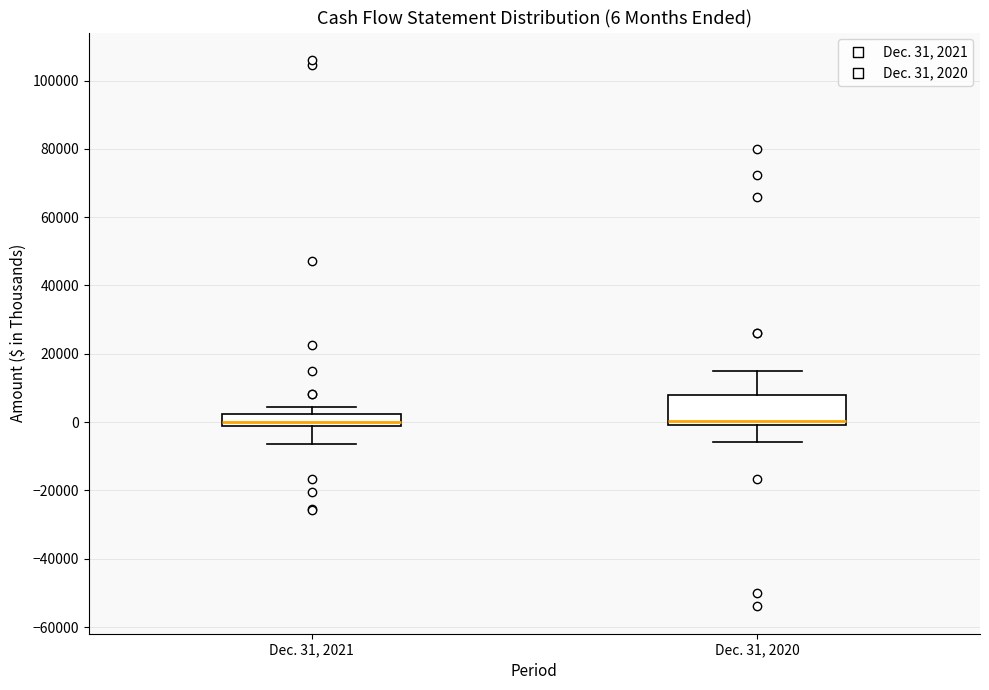

Which box is the tallest, from its lower edge to its upper edge?

Dec. 31, 2020